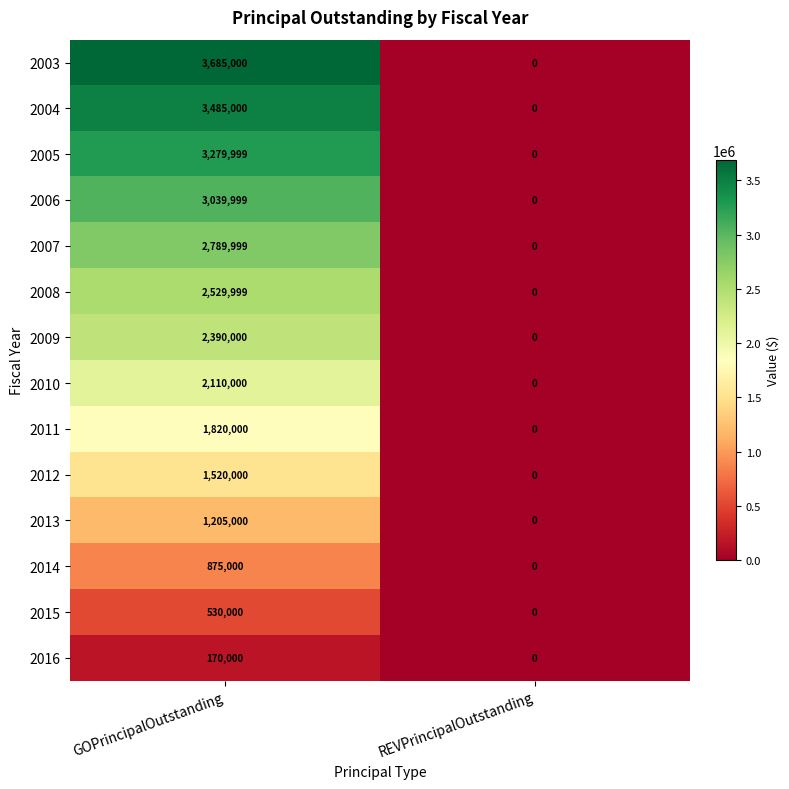

At how many categories does at least one series exceed 326889?

1